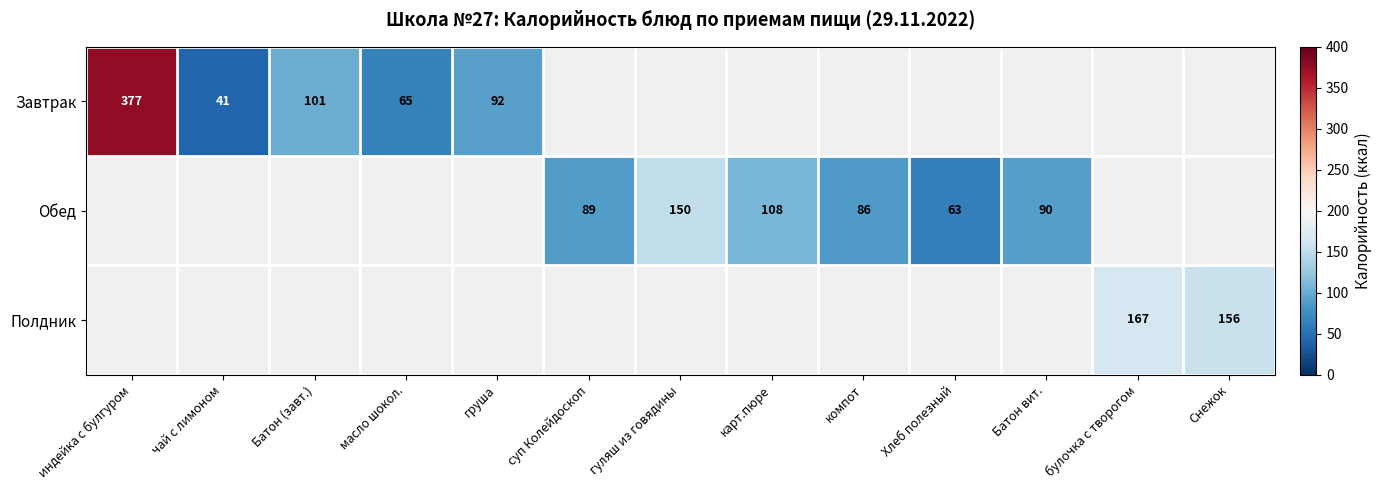

Is it true that Полдник equals 276 at булочка с творогом?

False